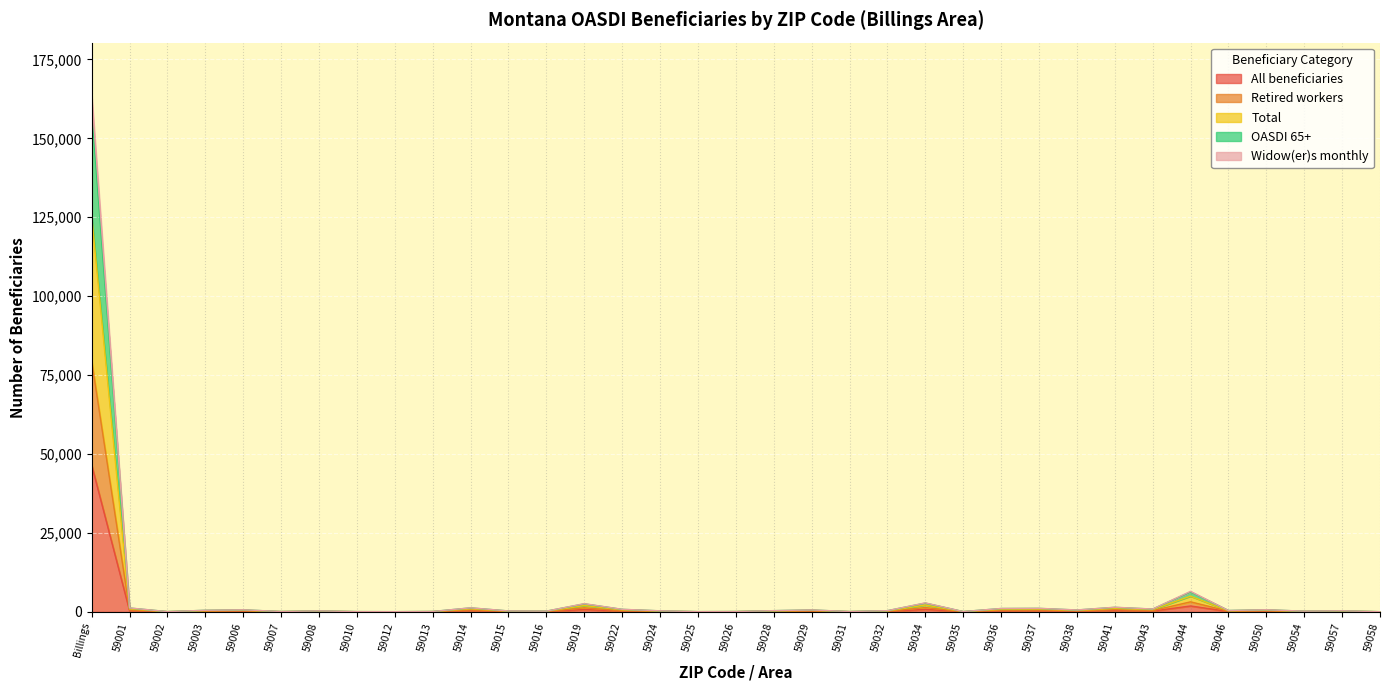

Which series has the largest total across all categories?

OASDI 65+